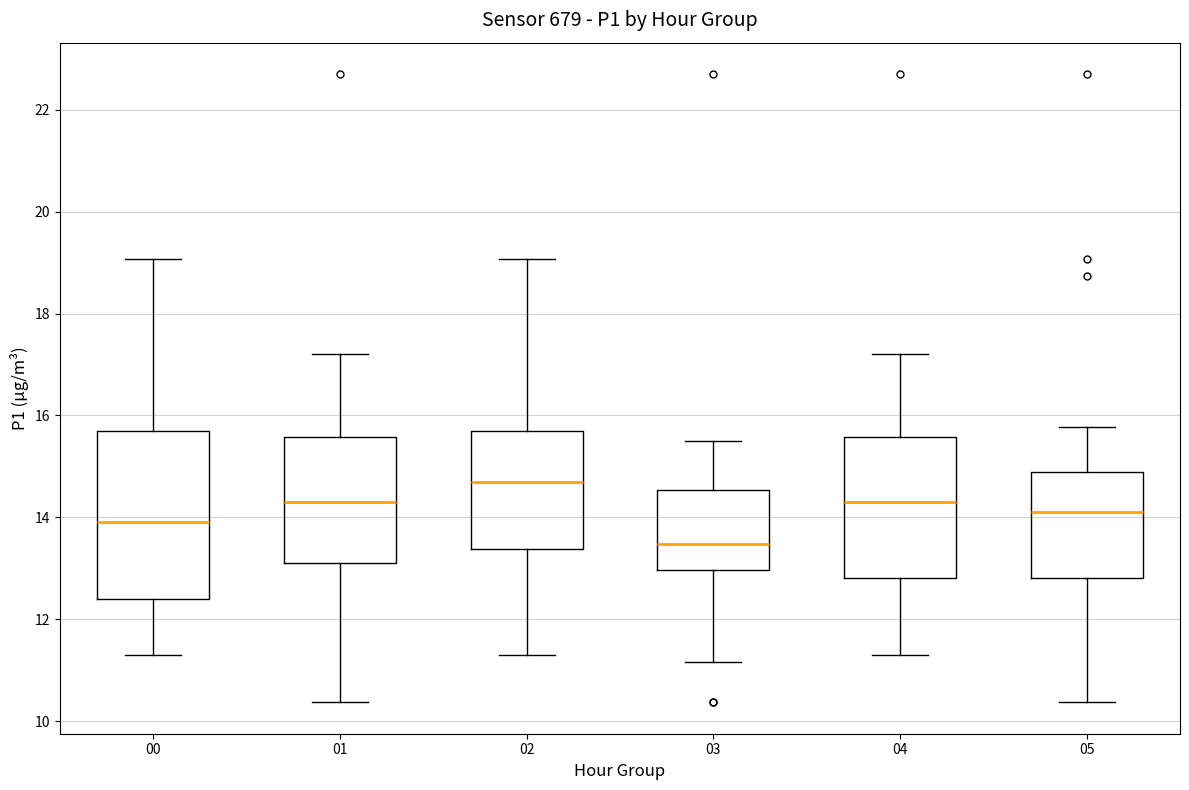

Reading left to right, transcribe this box plot: for each box, give where its median line is, the range the box spans, and where its two whiskers end, as read against the y-axis. The values are not printed on the chart, so give them approximately, as read against the axis.

00: median 14.0, box 12.4 to 15.8, whiskers 11.4 to 19.0
01: median 14.4, box 13.2 to 15.6, whiskers 10.4 to 17.2
02: median 14.8, box 13.4 to 15.8, whiskers 11.4 to 19.0
03: median 13.4, box 13.0 to 14.6, whiskers 11.2 to 15.6
04: median 14.4, box 12.8 to 15.6, whiskers 11.4 to 17.2
05: median 14.2, box 12.8 to 15.0, whiskers 10.4 to 15.8